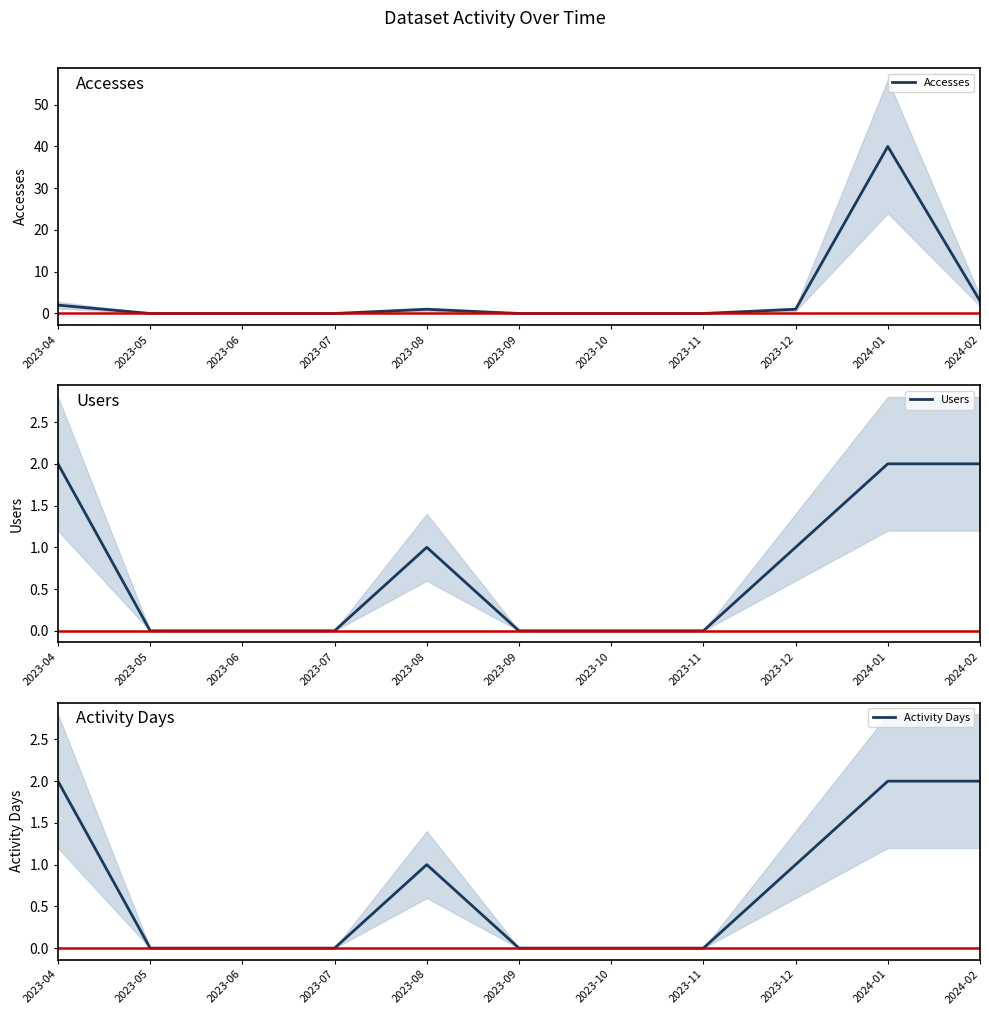

At which label does Accesses reach its minimum?

2023-05